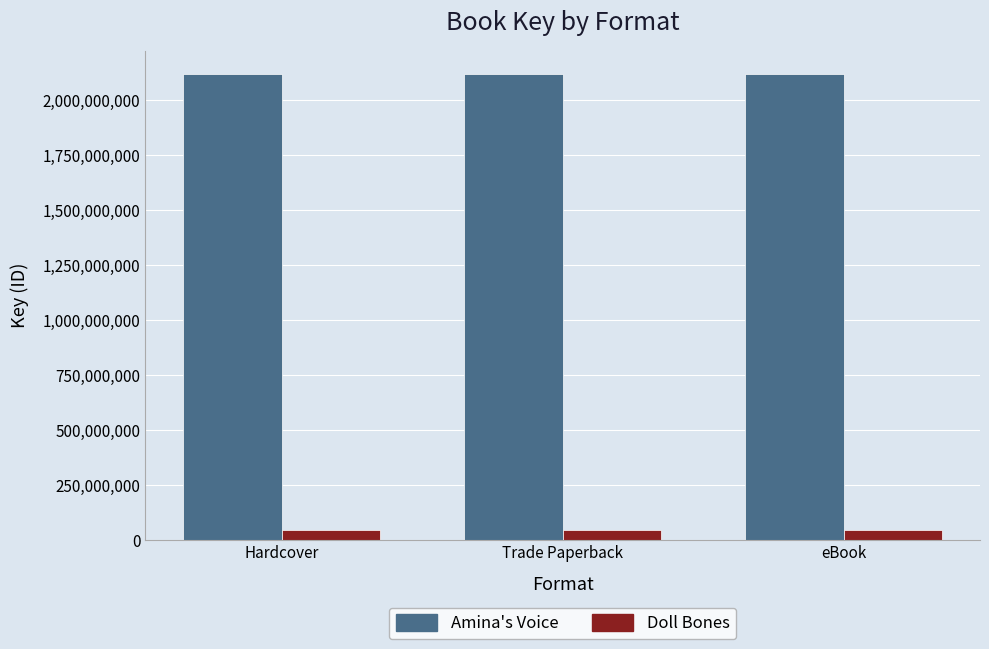

What are all the series names shown in the legend?

Amina's Voice, Doll Bones